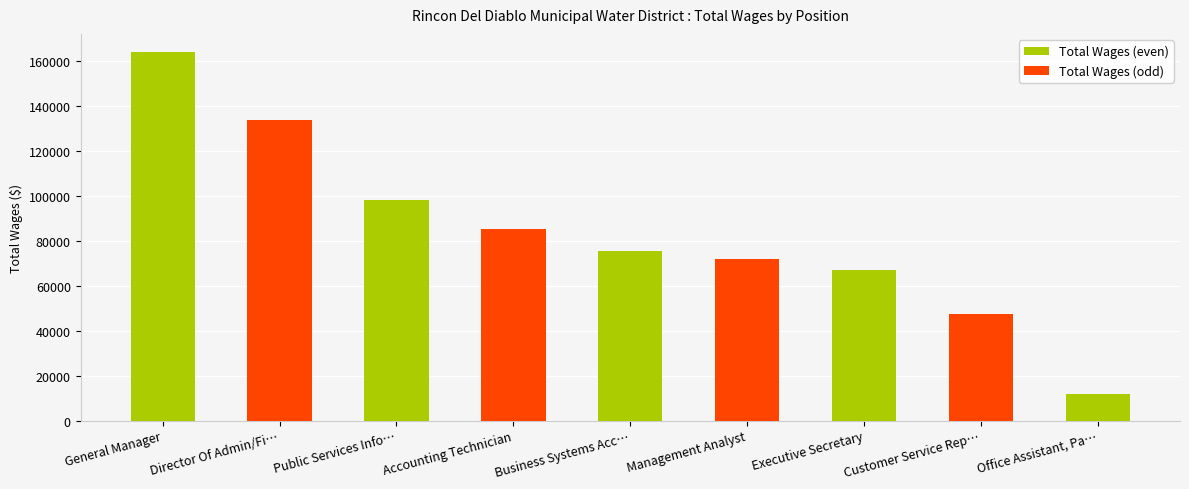

The value at General Manager is 283620. True or false?

False